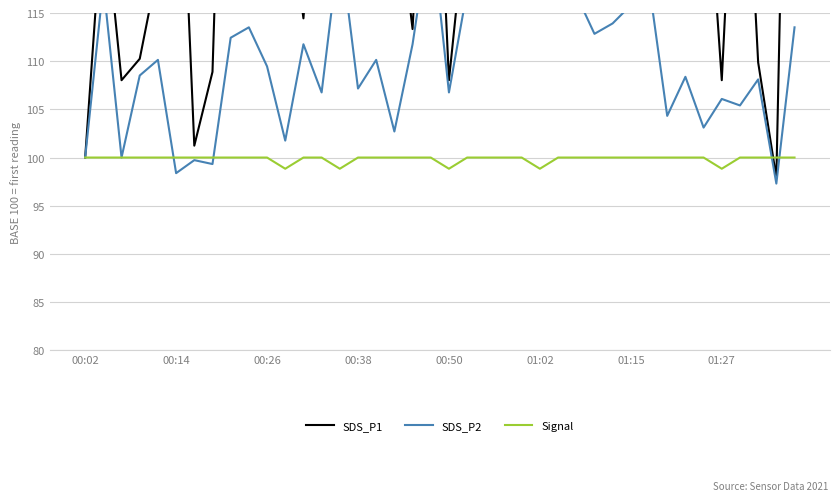

What is the maximum value shown in the chart?

186.4